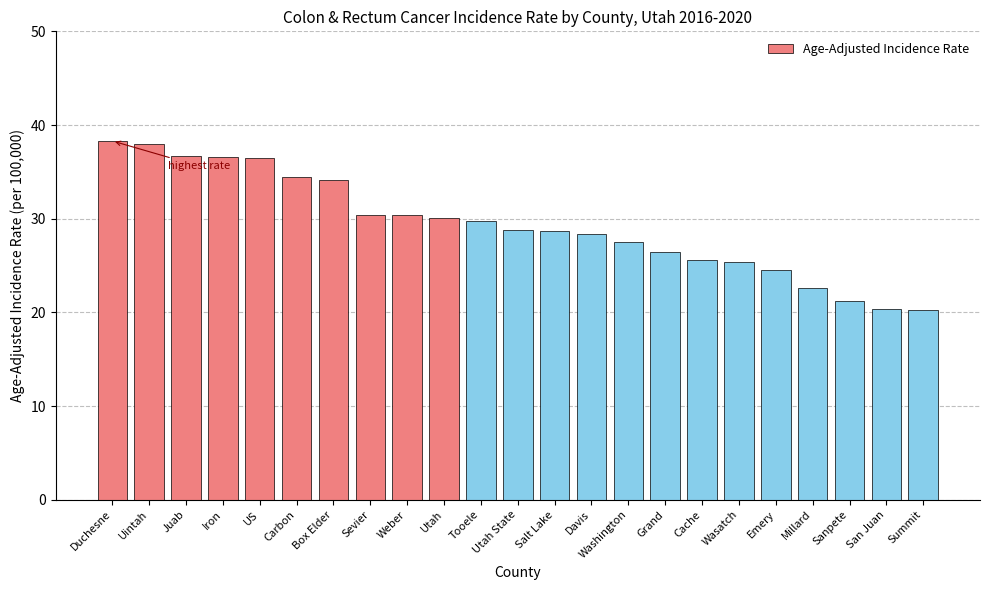

What is the approximate value at Juab?

36.7